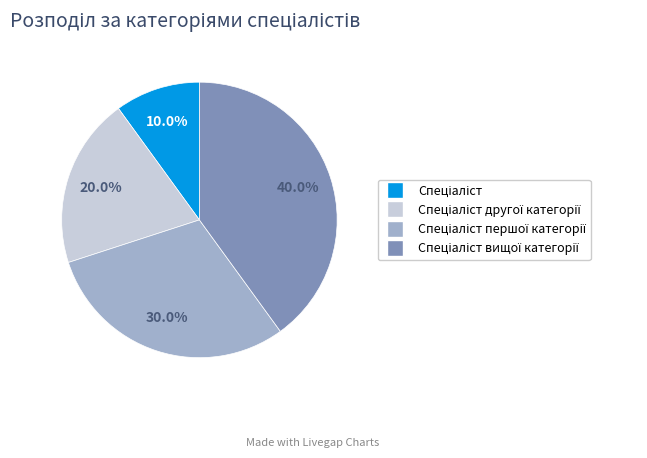

Is there a majority slice in this chart?

No